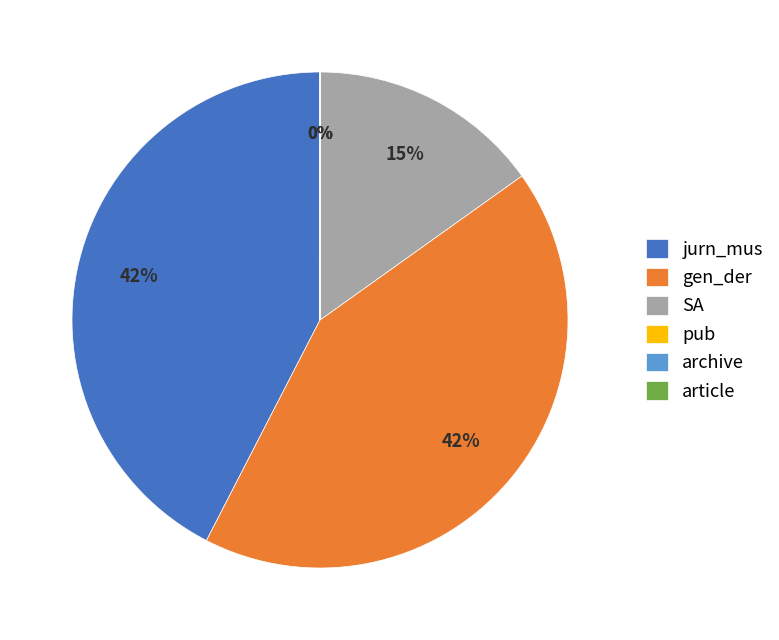

To the nearest percent, what is the difference between the largest and smallest slice percentages?

42%